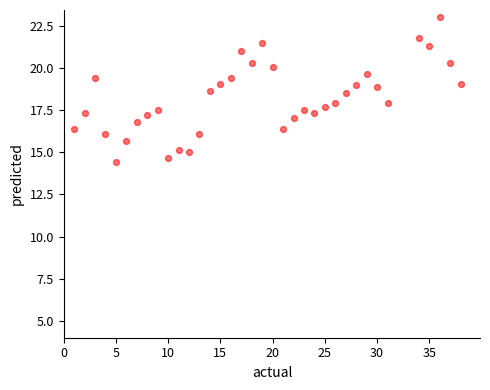

What is the range of X values (max minus min)?

37.0